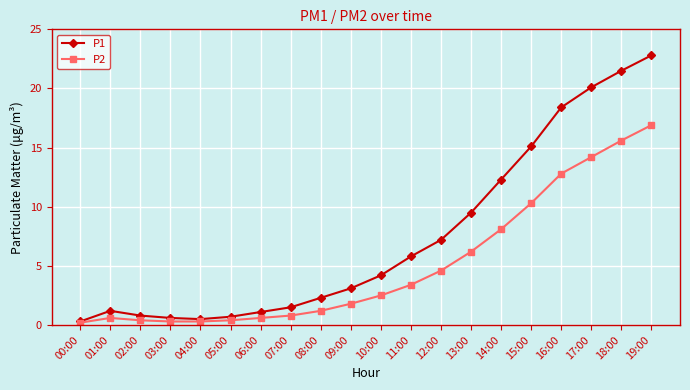

Which series has the largest total across all categories?

P1